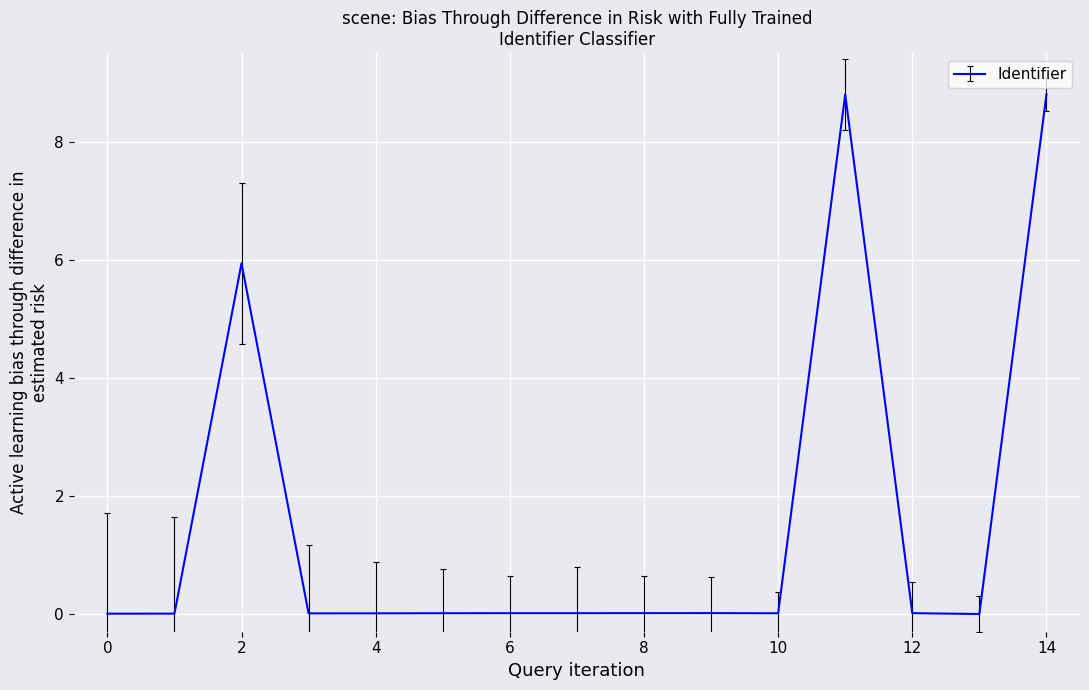

What is the greatest value displayed?

8.8